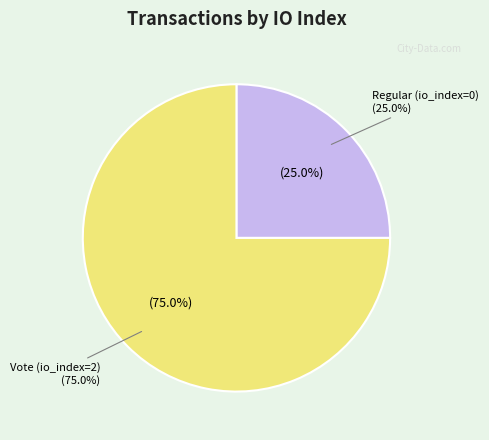

Does Vote (io_index=2) account for over 50% of the chart?

Yes